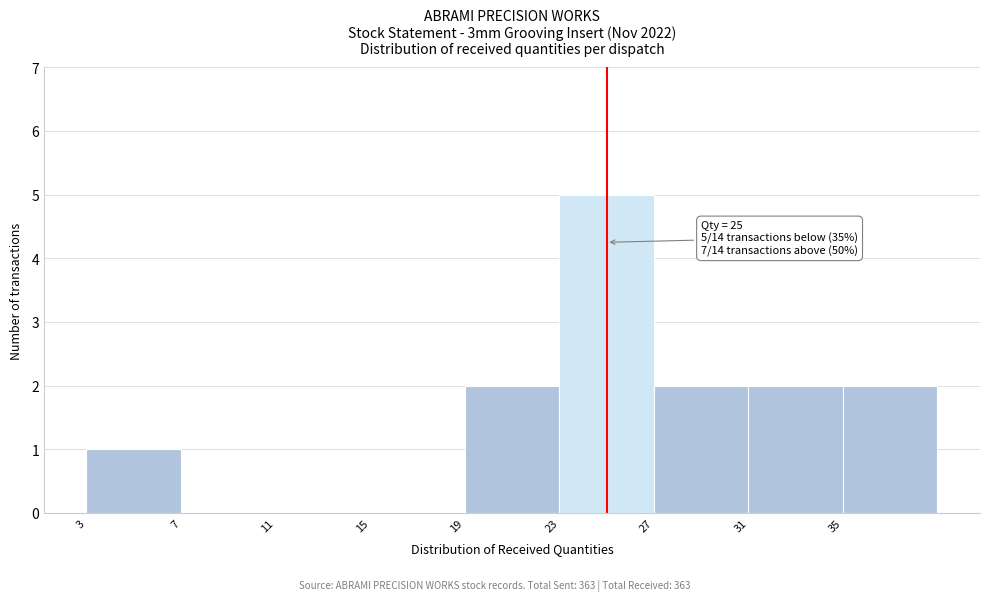

Which range on the x-axis has the tallest bar?

23 to 27